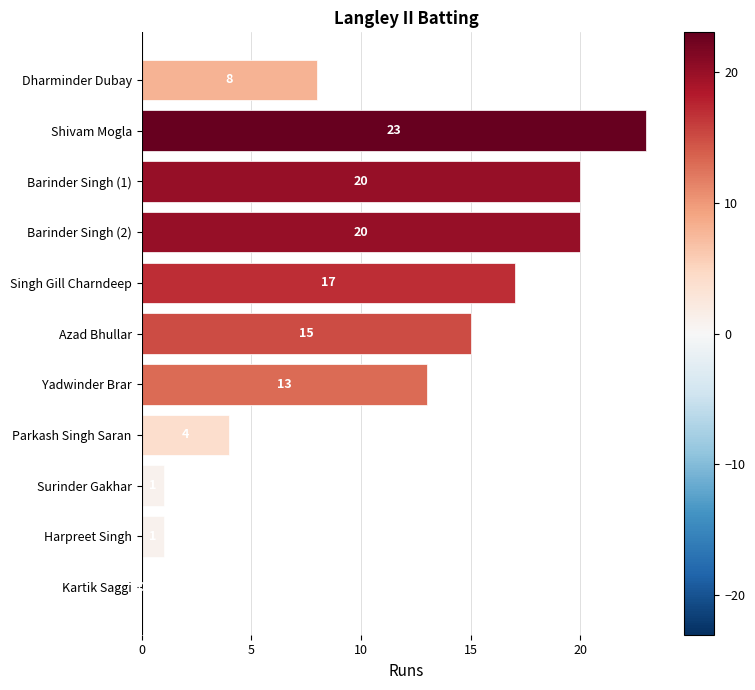

What is the sum of all values?

122